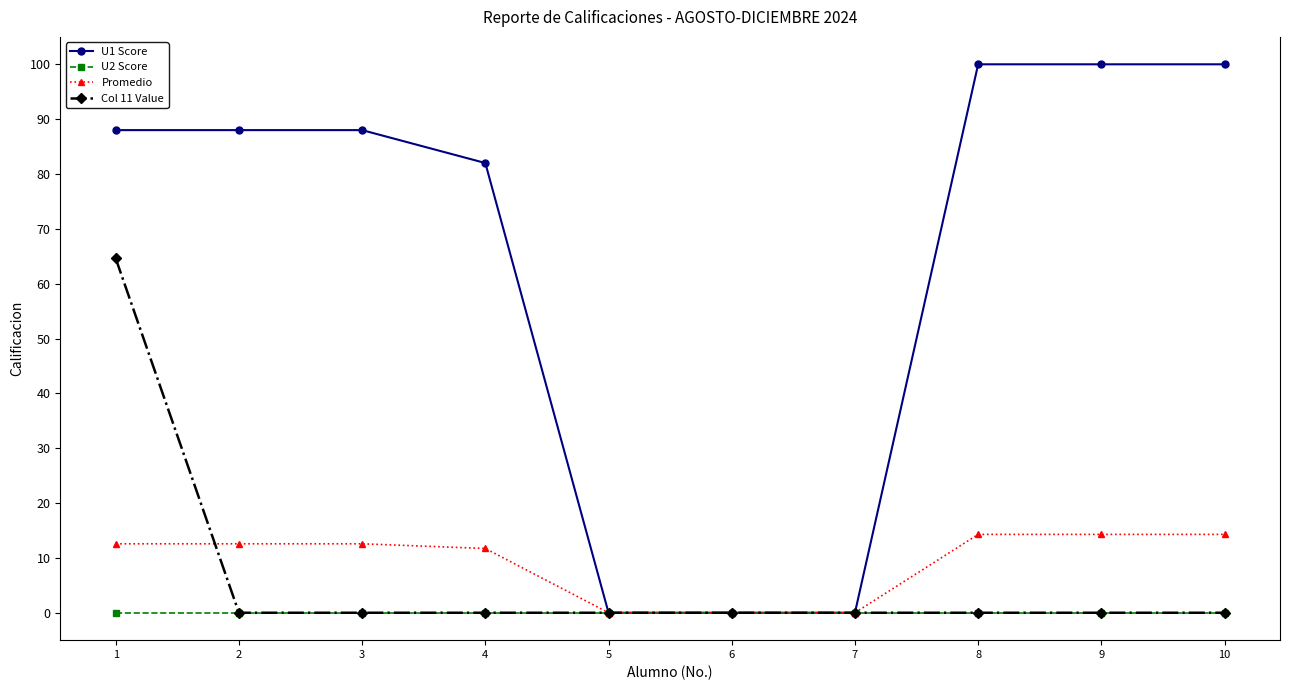

True or false: U1 Score has a value of -35.7 at 7.

False